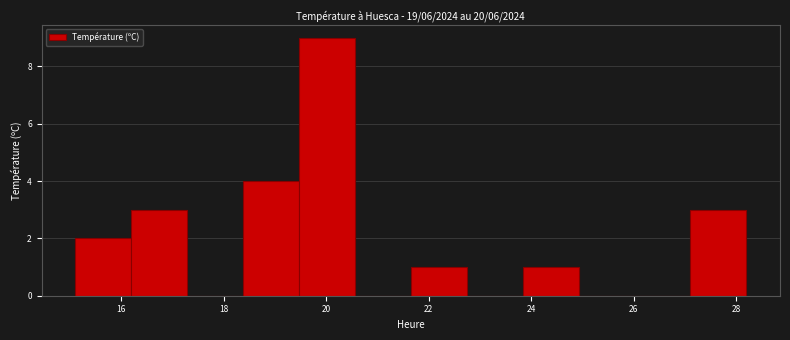

How tall is the bar that spans 23.8 to 25.0 on the x-axis? Neither the bar edges nor the heights are printed on the chart, so give them approximately, as read against the axes.

1